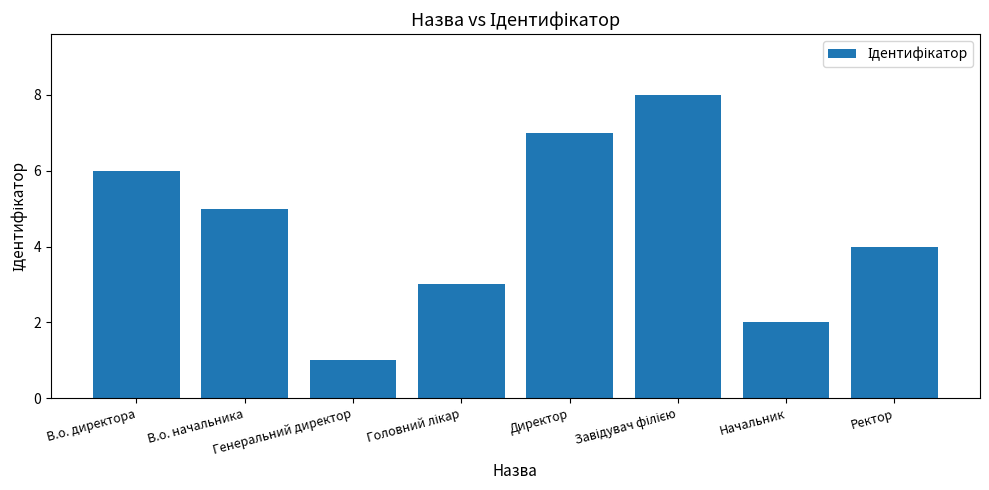

What is the difference between the second highest and minimum values?

6